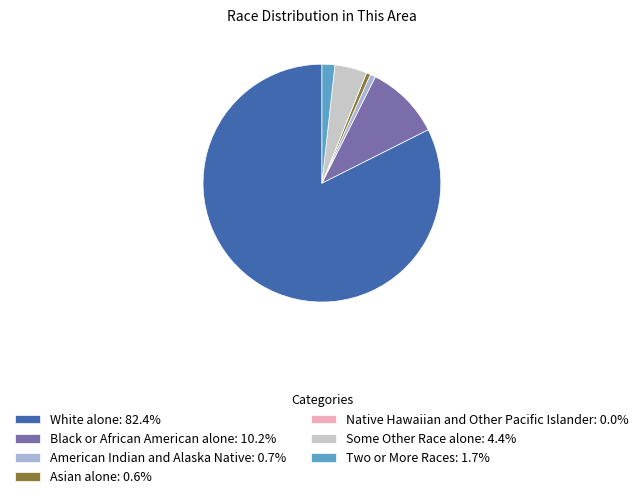

Does White alone: 82.4% represent more than half of the total?

Yes